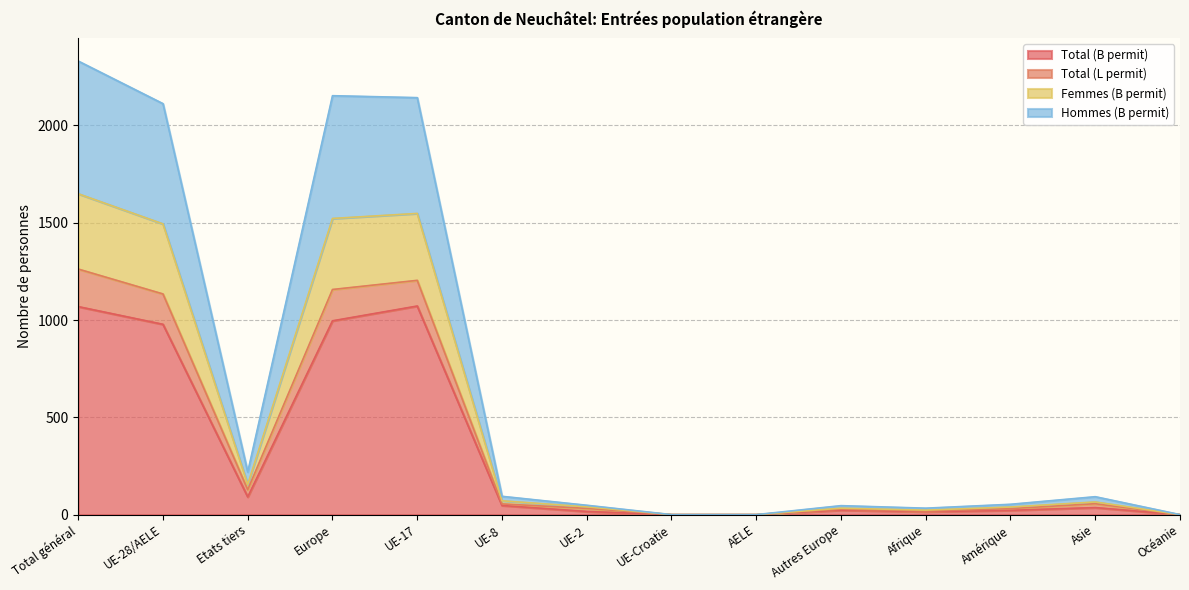

True or false: Total (B permit) has a value of -493 at AELE.

False